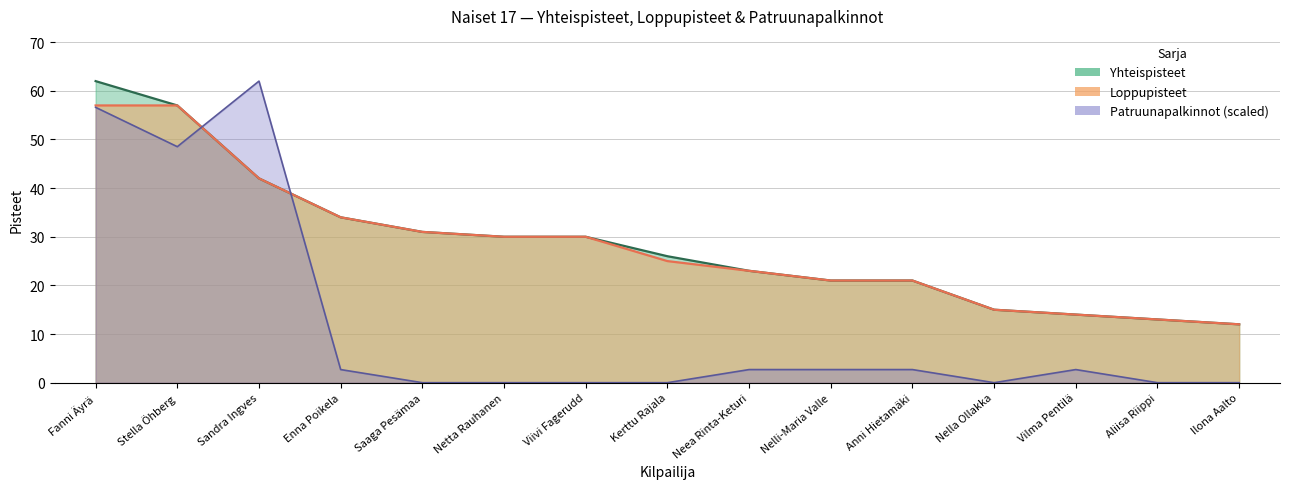

Count the number of categories in the chart.

15